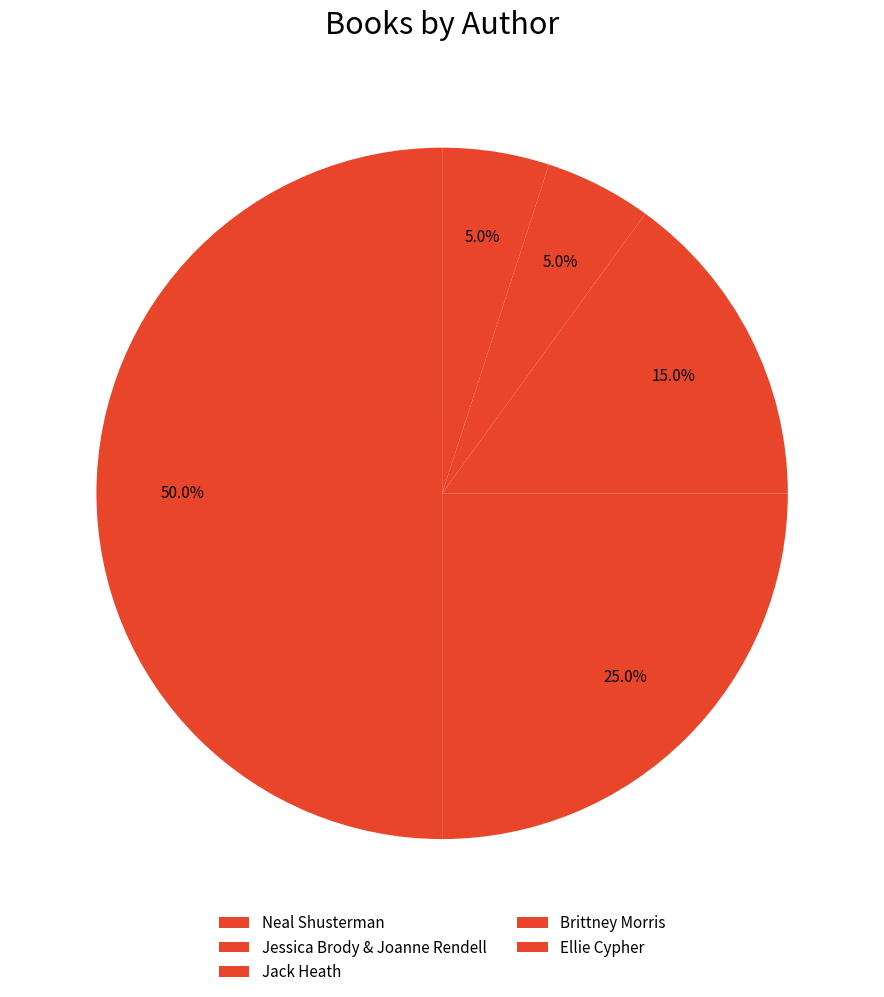

What is the largest slice in the pie chart?

Neal Shusterman